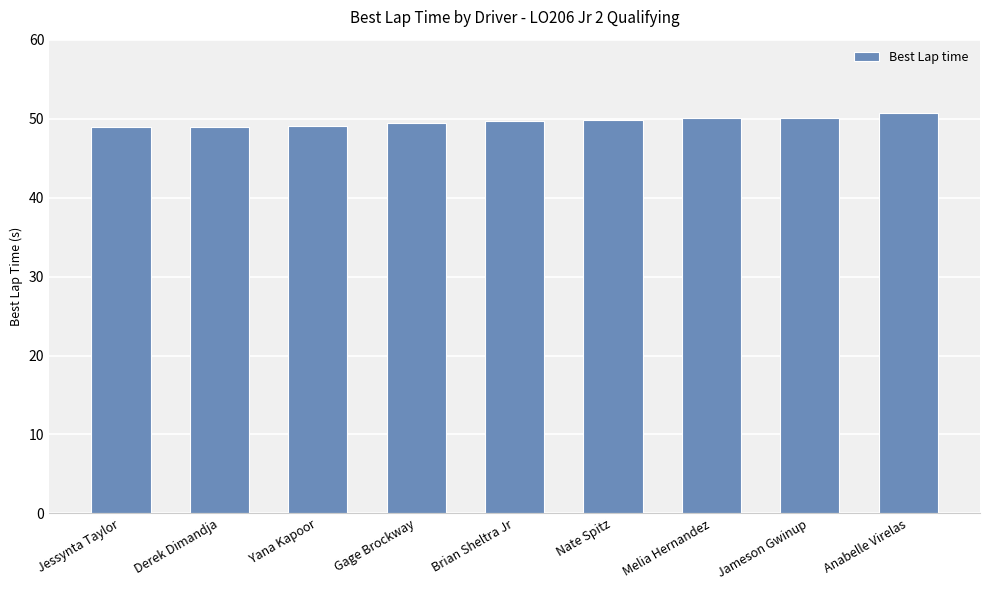

What is the value of the 3rd bar from the left?

49.1